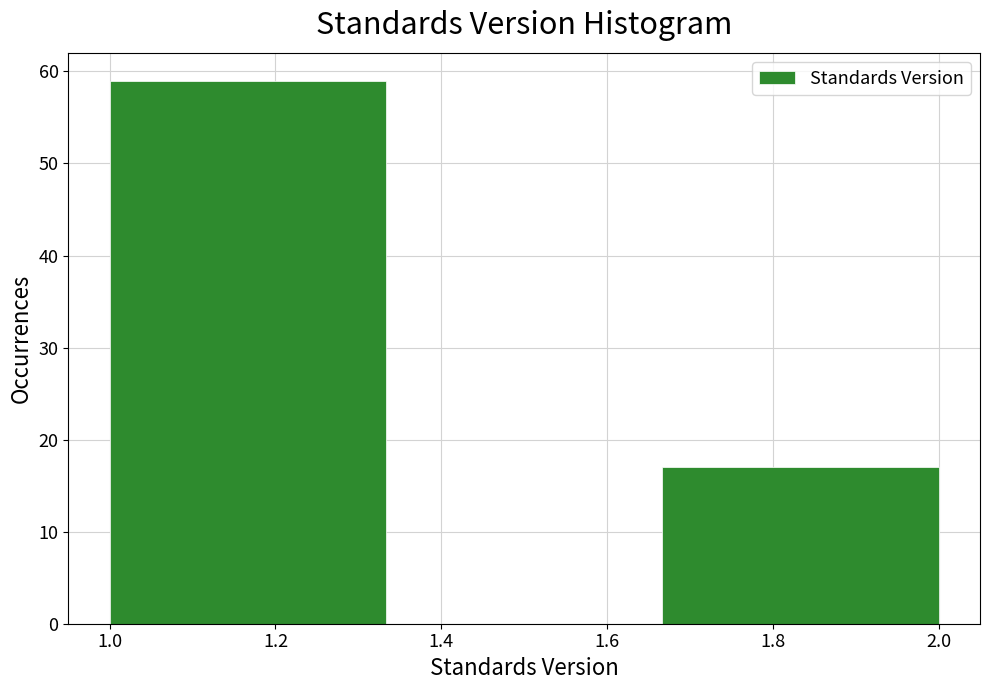

Reading left to right, transcribe this chart: for each bar, give the range it covers on the x-axis and its height. Neither the bar edges nor the heights are printed on the chart, so give them approximately, as read against the axes.

1.00 to 1.34: 59
1.34 to 1.66: 0
1.66 to 2.00: 17